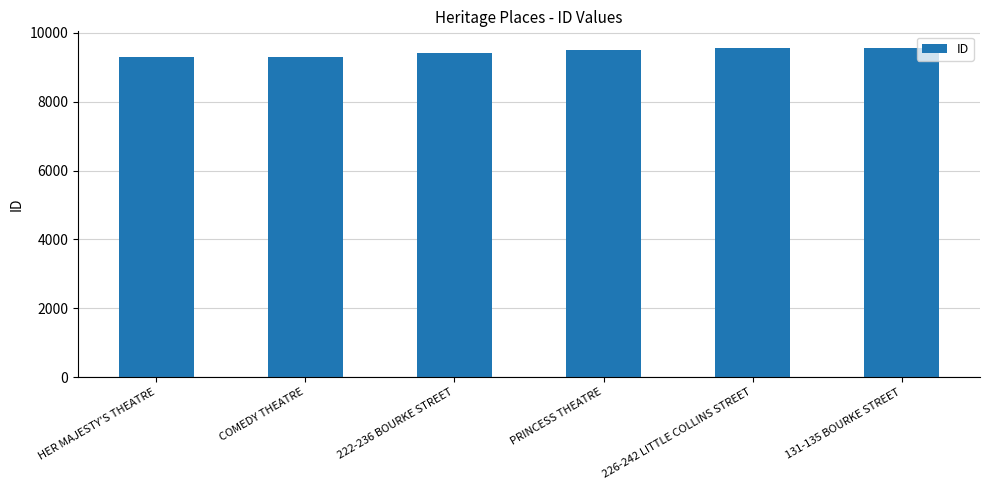

The value at 226-242 LITTLE COLLINS STREET is 9549. True or false?

True